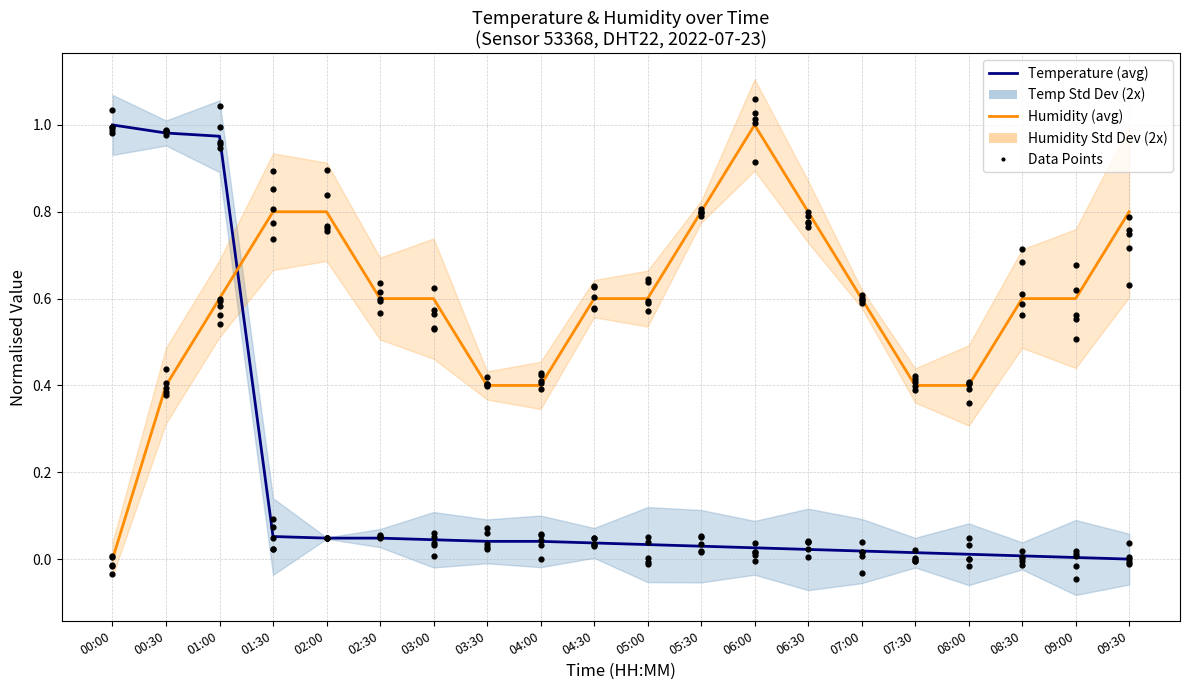

Which series has the largest total across all categories?

Humidity (avg)